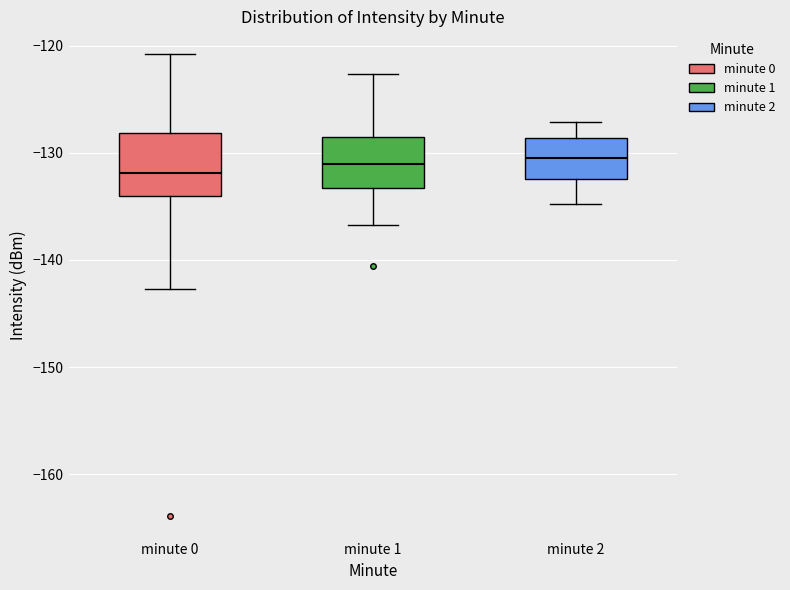

Reading left to right, transcribe this box plot: for each box, give where its median line is, the range the box spans, and where its two whiskers end, as read against the y-axis. The values are not printed on the chart, so give them approximately, as read against the axis.

minute 0: median -132, box -134 to -128, whiskers -143 to -121
minute 1: median -131, box -133 to -129, whiskers -137 to -123
minute 2: median -130, box -132 to -129, whiskers -135 to -127